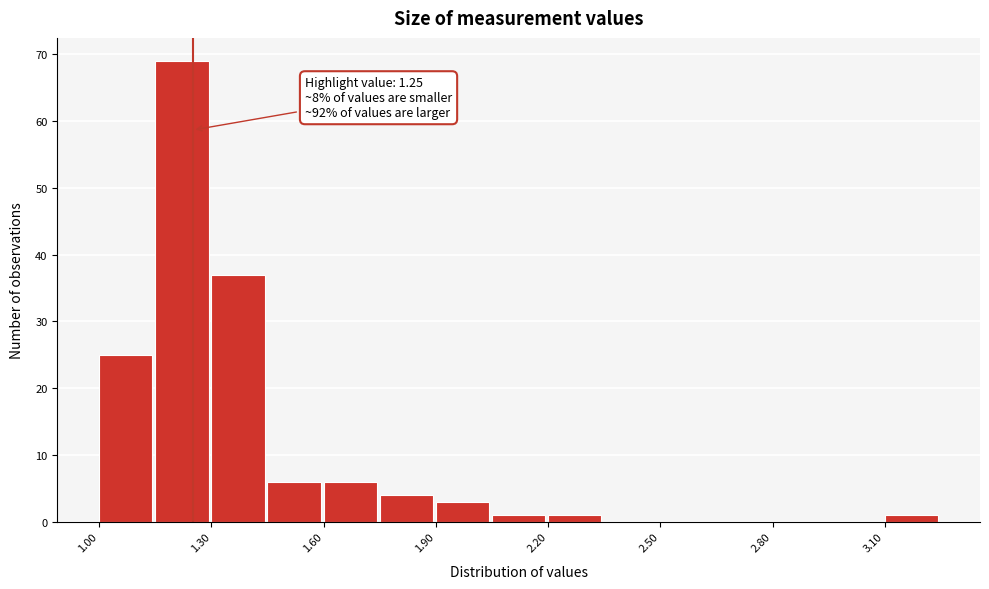

Read against the x-axis, roughly where is the centre of the tallest bar?

1.20